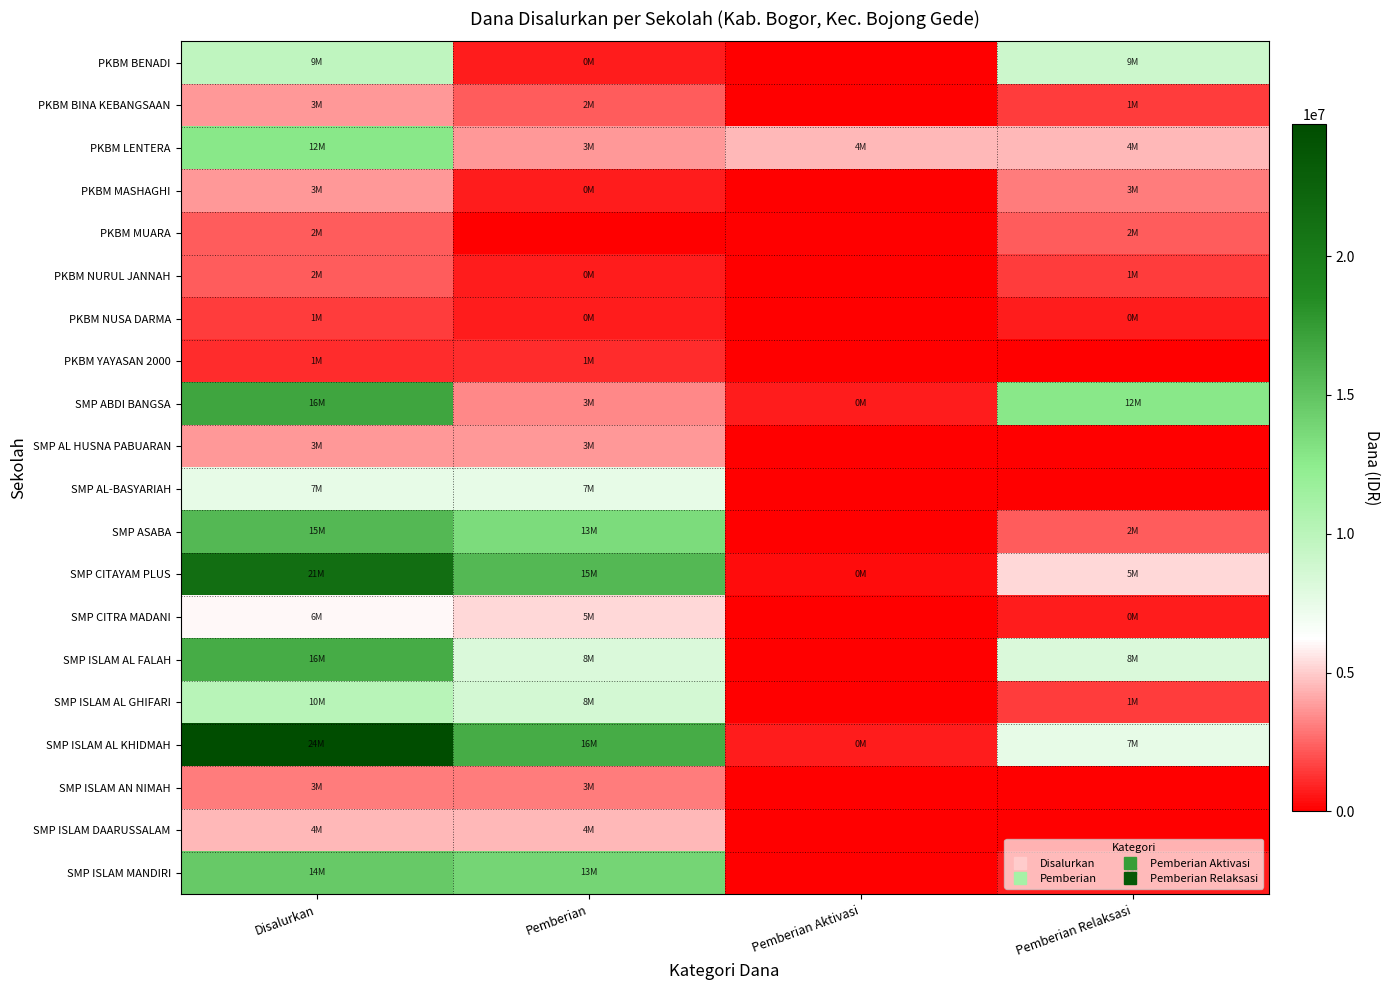

Which series has the largest total across all categories?

SMP ISLAM AL KHIDMAH